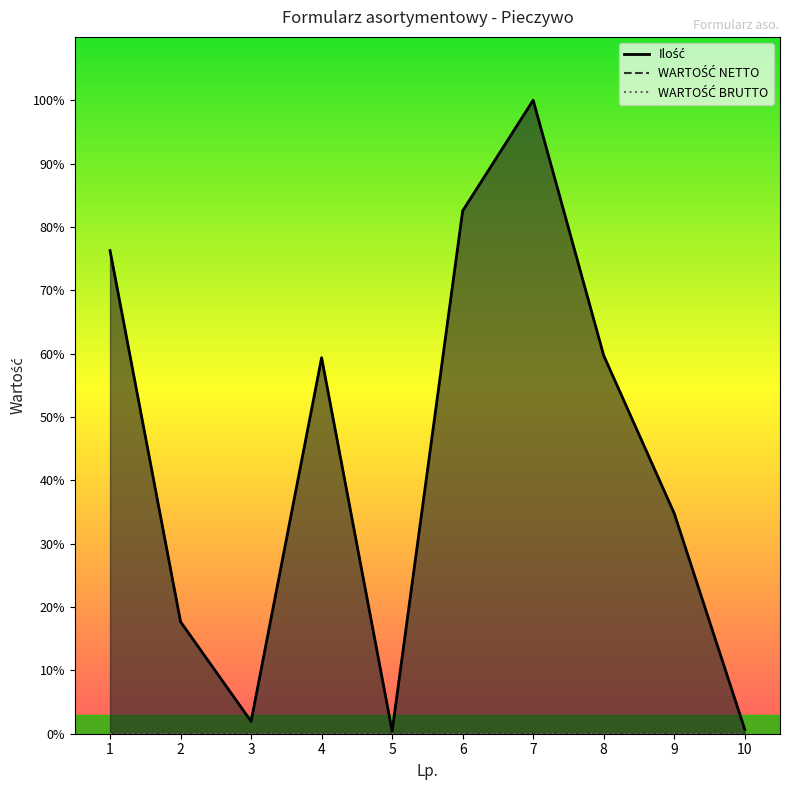

Which series has the largest range (max minus min)?

Ilość